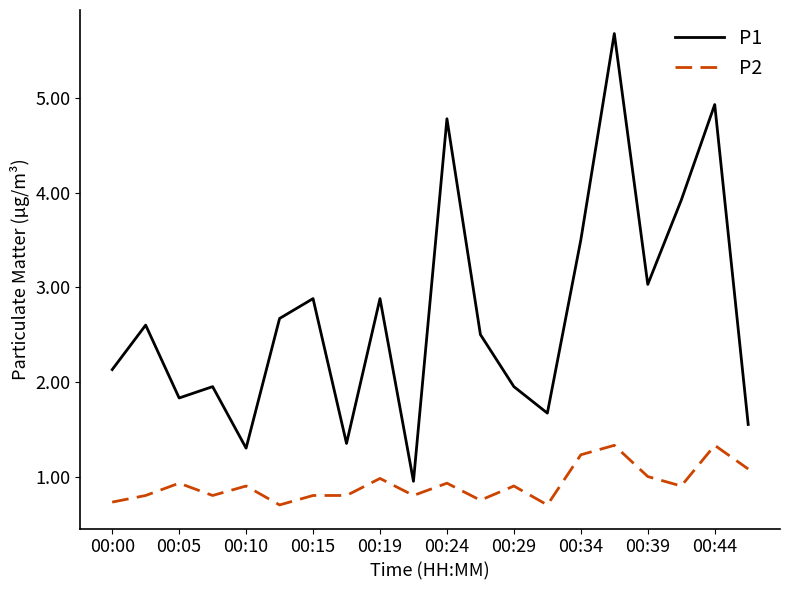

How many lines are shown in the chart?

2